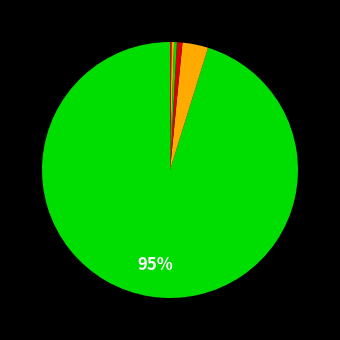

How many segments does this pie chart have?

6